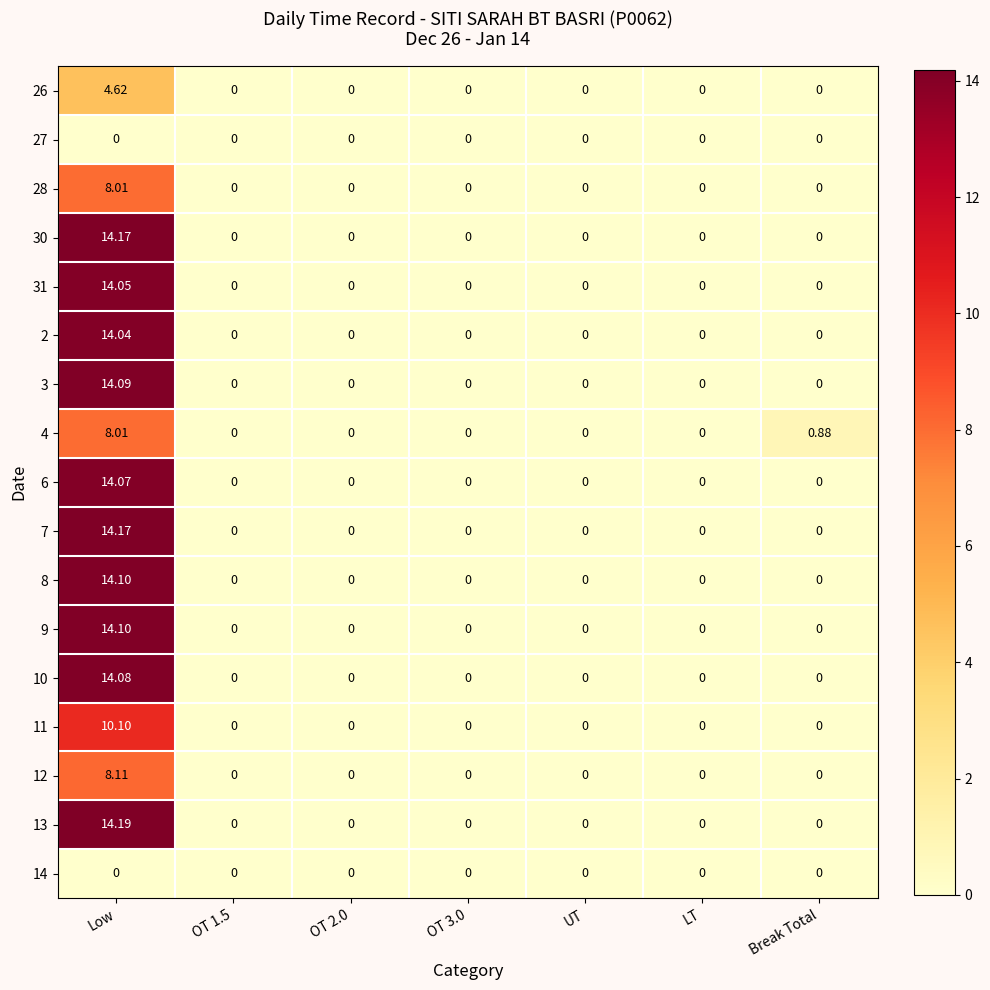

At which category does the chart reach its peak across all series?

Low